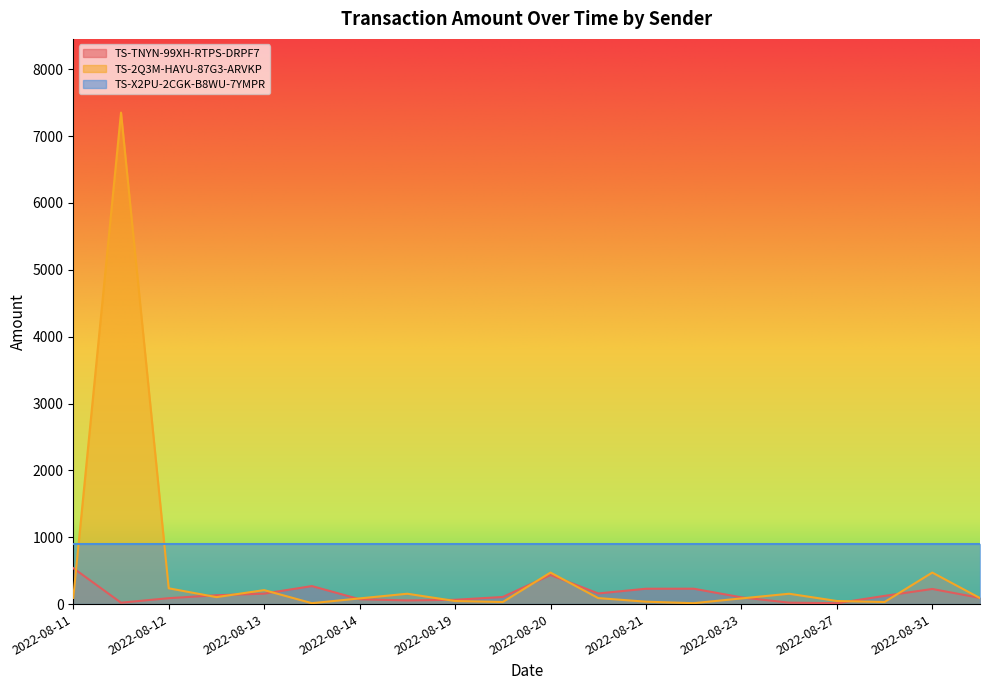

How many interior local peaks does the TS-TNYN-99XH-RTPS-DRPF7 series have?

4